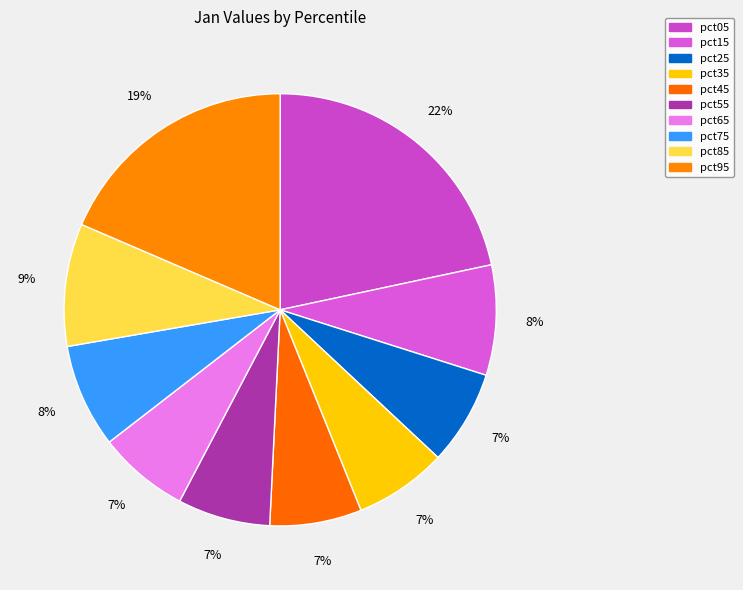

Count the number of slices in the pie.

10